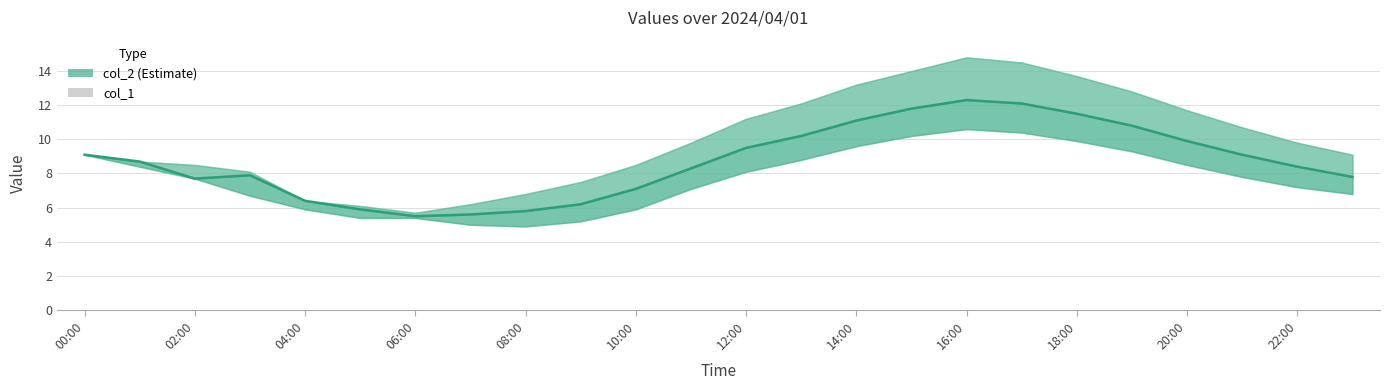

How many bars are there in each group?

2